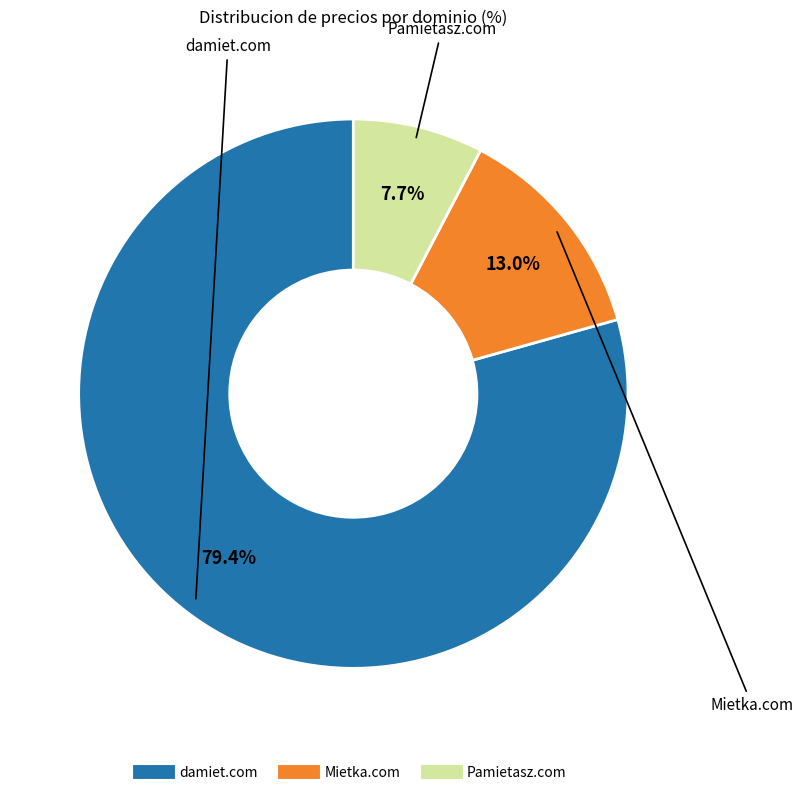

True or false: damiet.com accounts for 79% of the total.

True